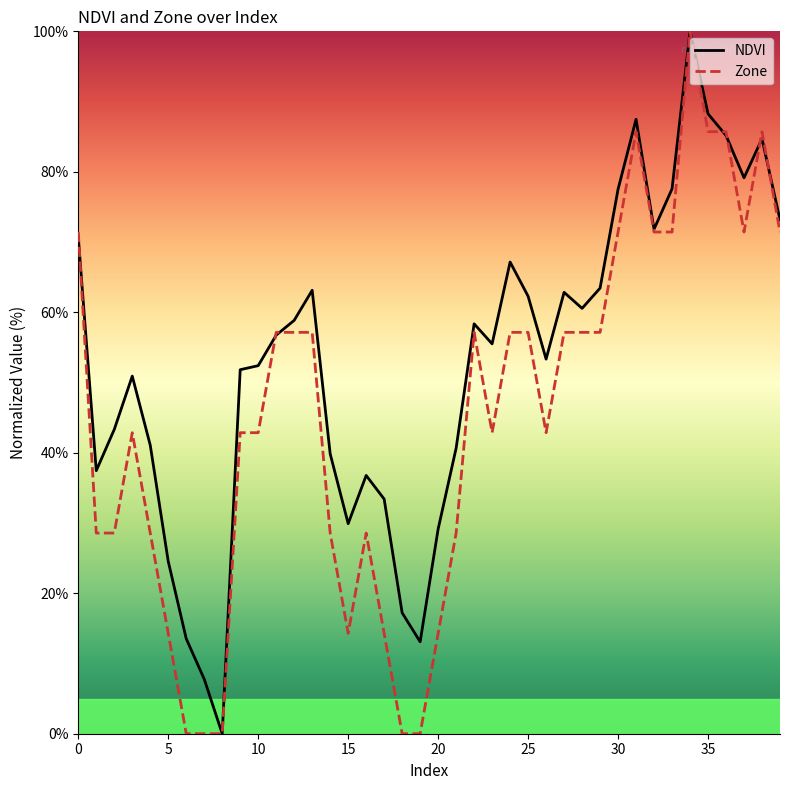

What is the maximum value for NDVI?

100.0